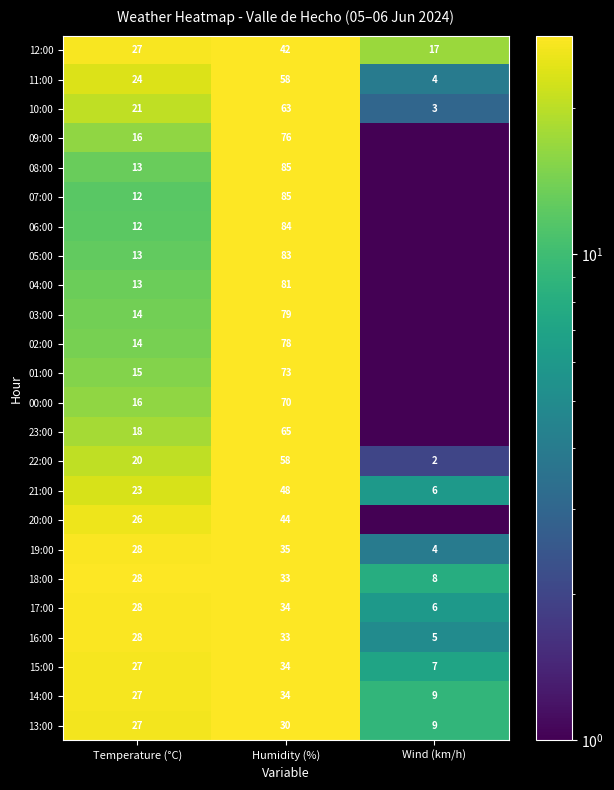

How many distinct data groups are displayed?

24